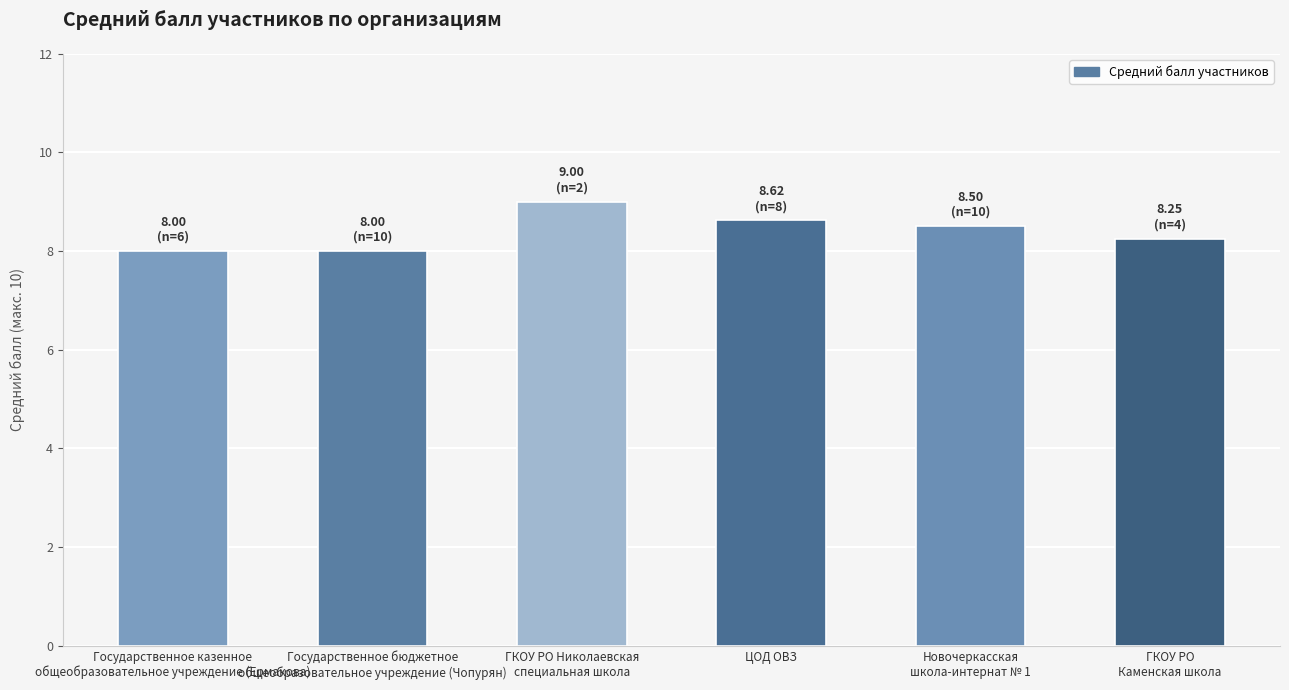

What is the minimum value shown in the chart?

8.0